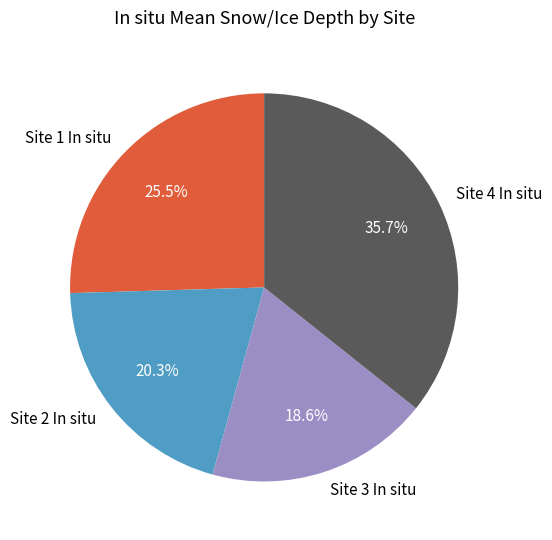

Which slice is the smallest?

Site 3 In situ